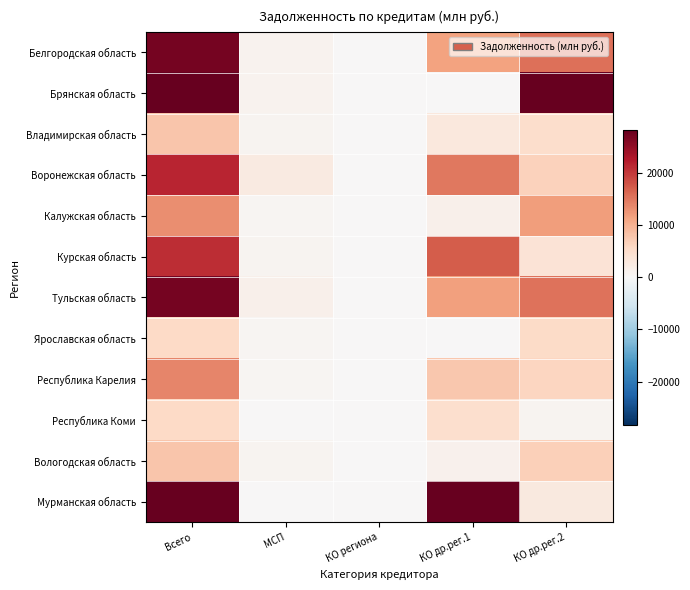

Which category has the lowest value across all series?

КО региона